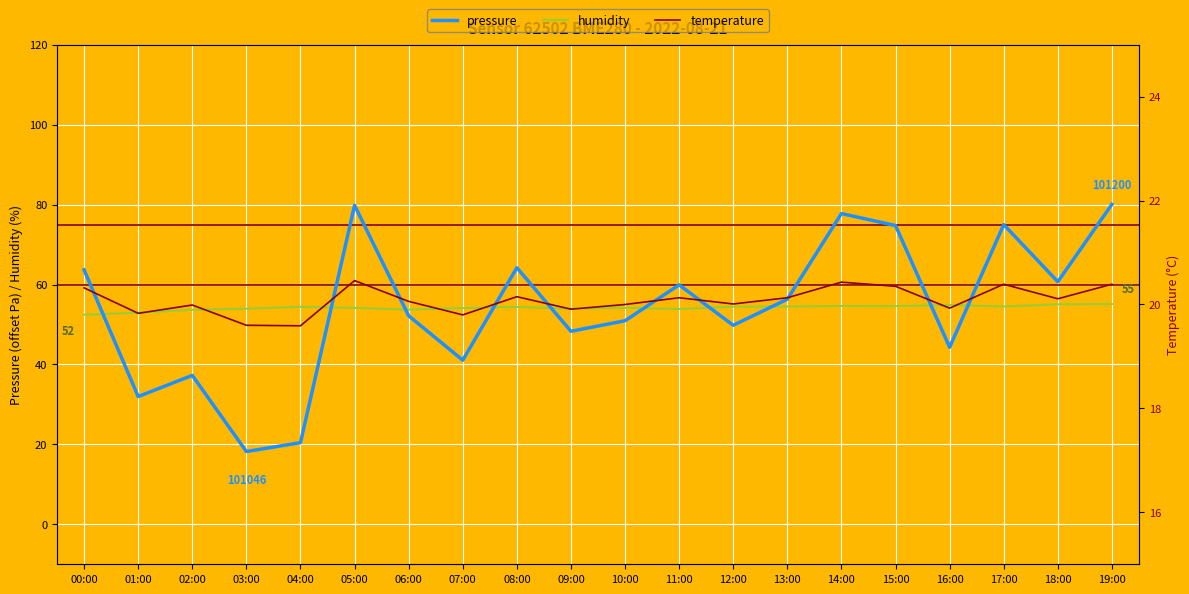

What is the total value across all series at 16:00?

119.1